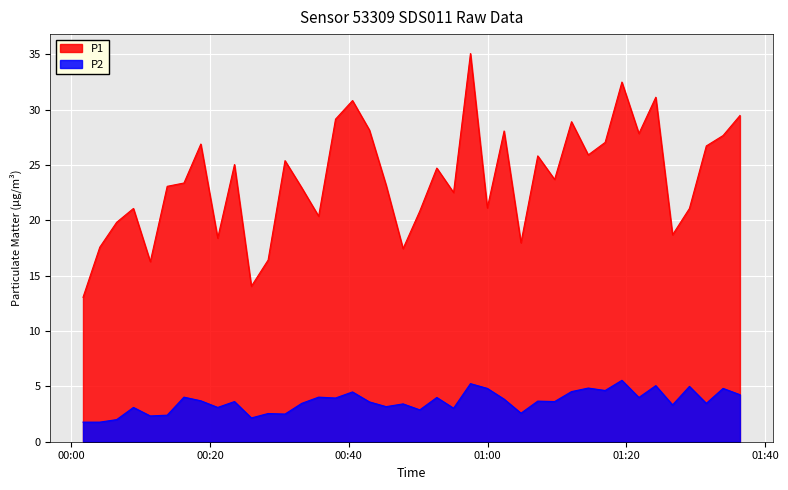

List the series in order of their peak value, lowest first.

P2, P1